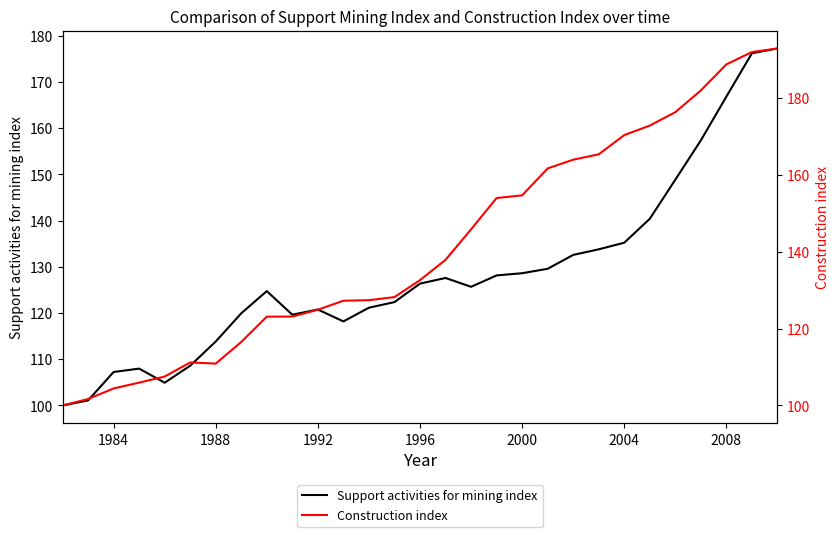

How many intersections are there between Construction index and Support activities for mining index?

4